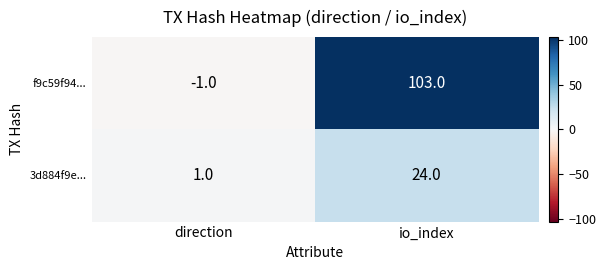

The value of 3d884f9e... at direction is 1. True or false?

True